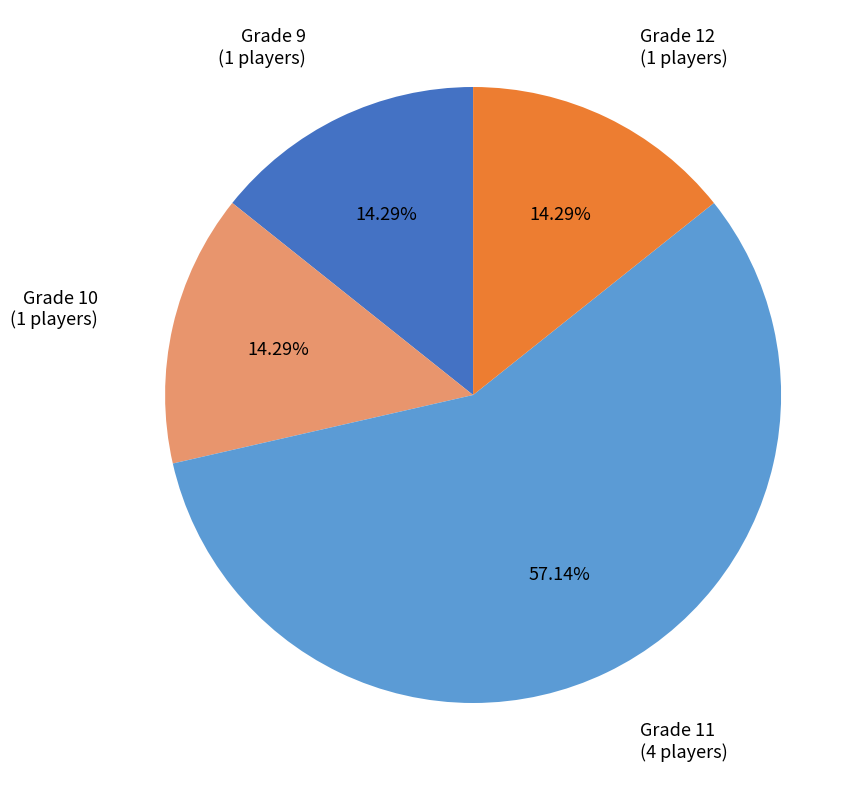

Does any single category account for the majority?

Yes